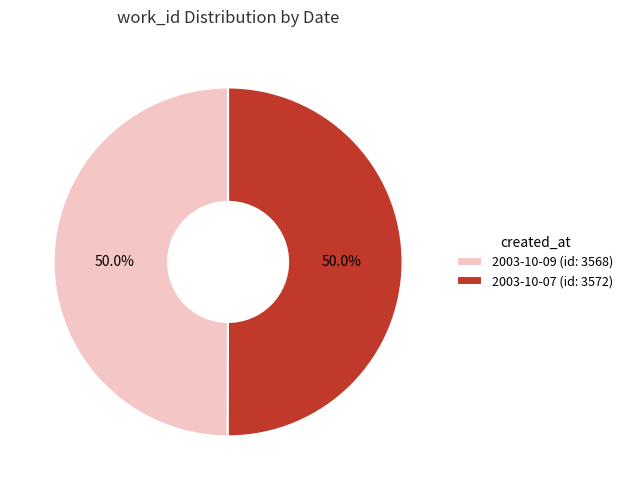

To the nearest percent, what is the average slice percentage?

50%